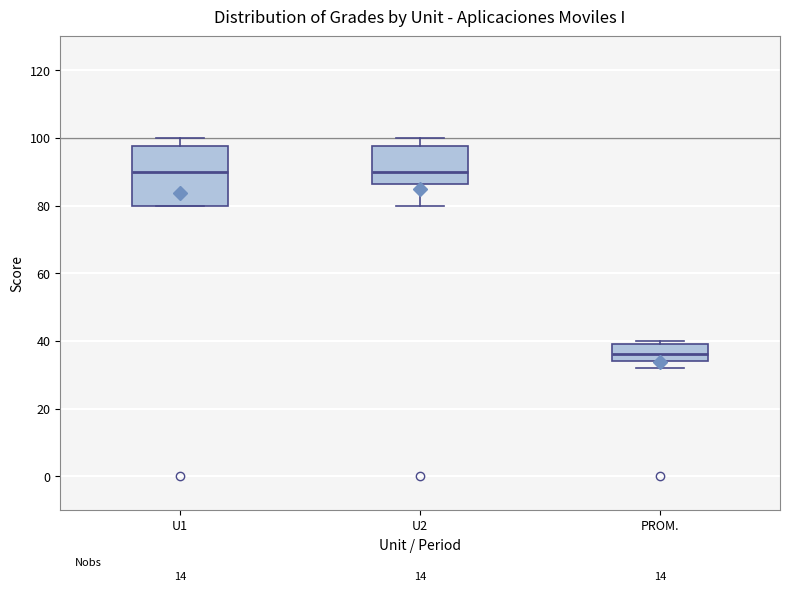

Comparing the boxes themselves (not the whiskers), which one is the tallest?

U1